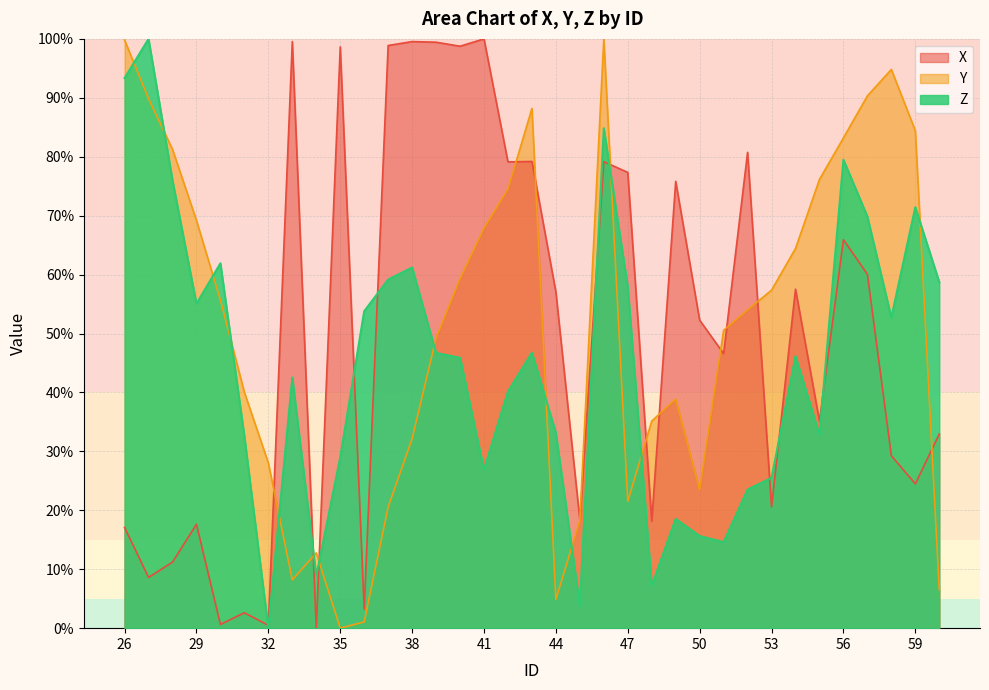

What are all the series names shown in the legend?

X, Y, Z